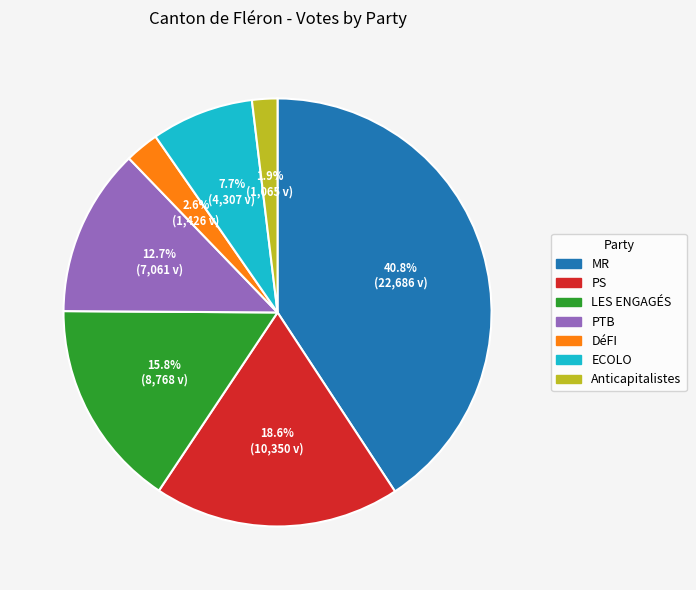

Is it true that MR is 50% of the pie?

False